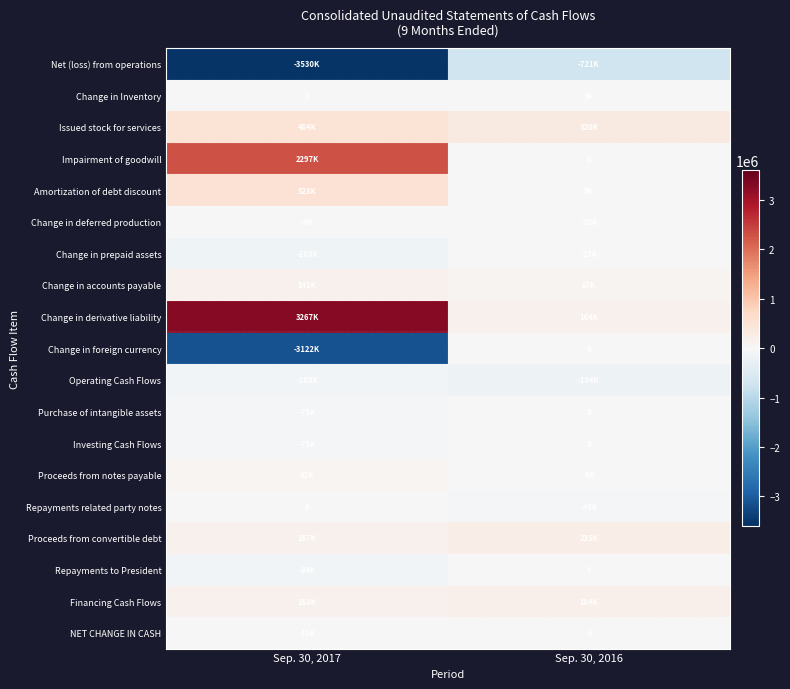

Is it true that Operating Cash Flows equals -184405 at Sep. 30, 2016?

True